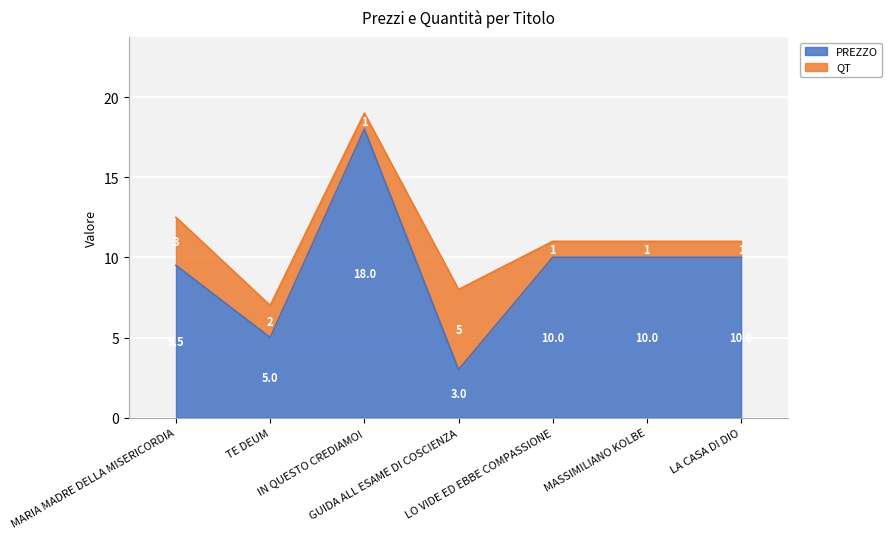

The chart shows a value of 14.7 at LO VIDE ED EBBE COMPASSIONE. True or false?

False